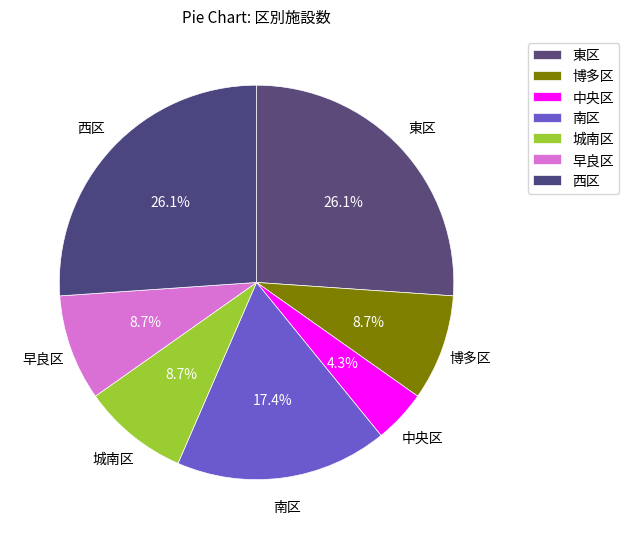

How many segments does this pie chart have?

7